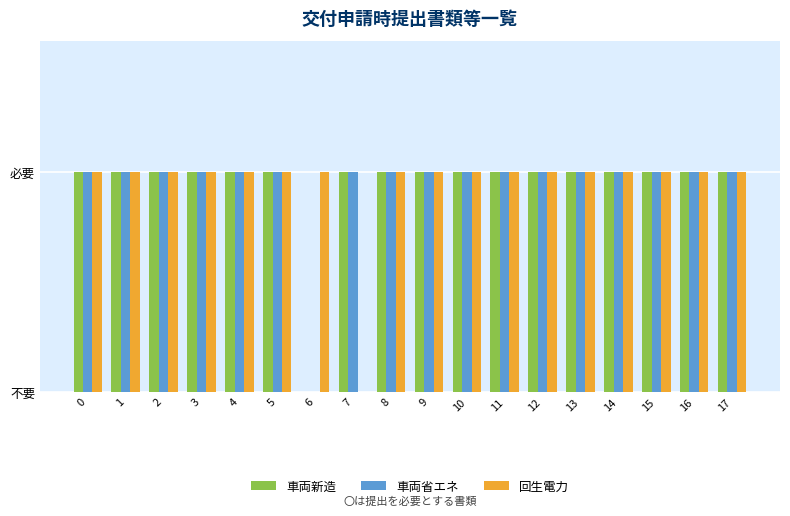

What are all the series names shown in the legend?

車両新造, 車両省エネ, 回生電力